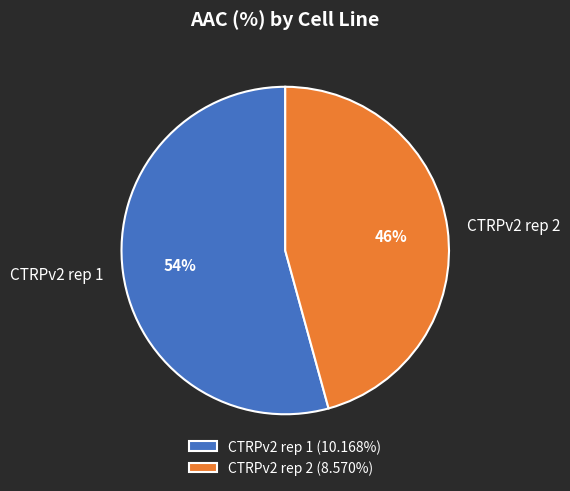

Rank the categories by value from highest to lowest.

CTRPv2 rep 1, CTRPv2 rep 2